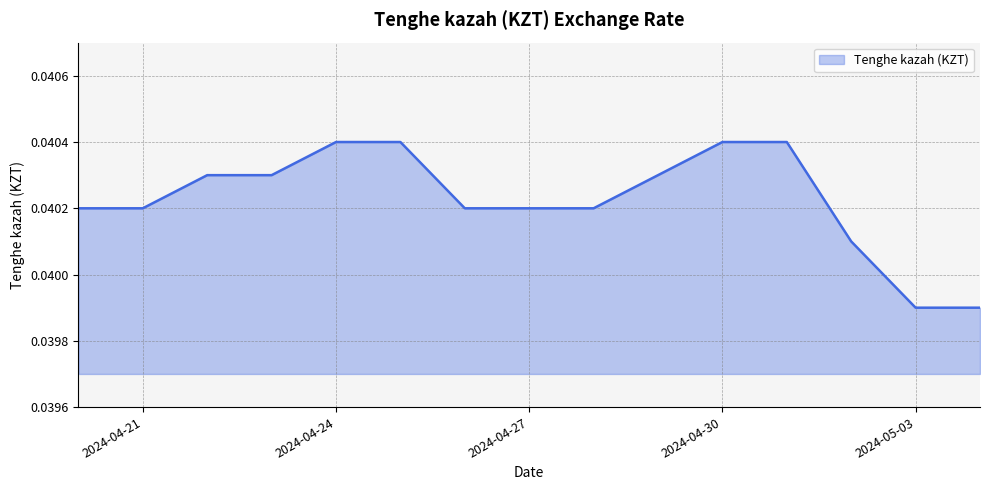

Does the chart have visible grid lines?

Yes